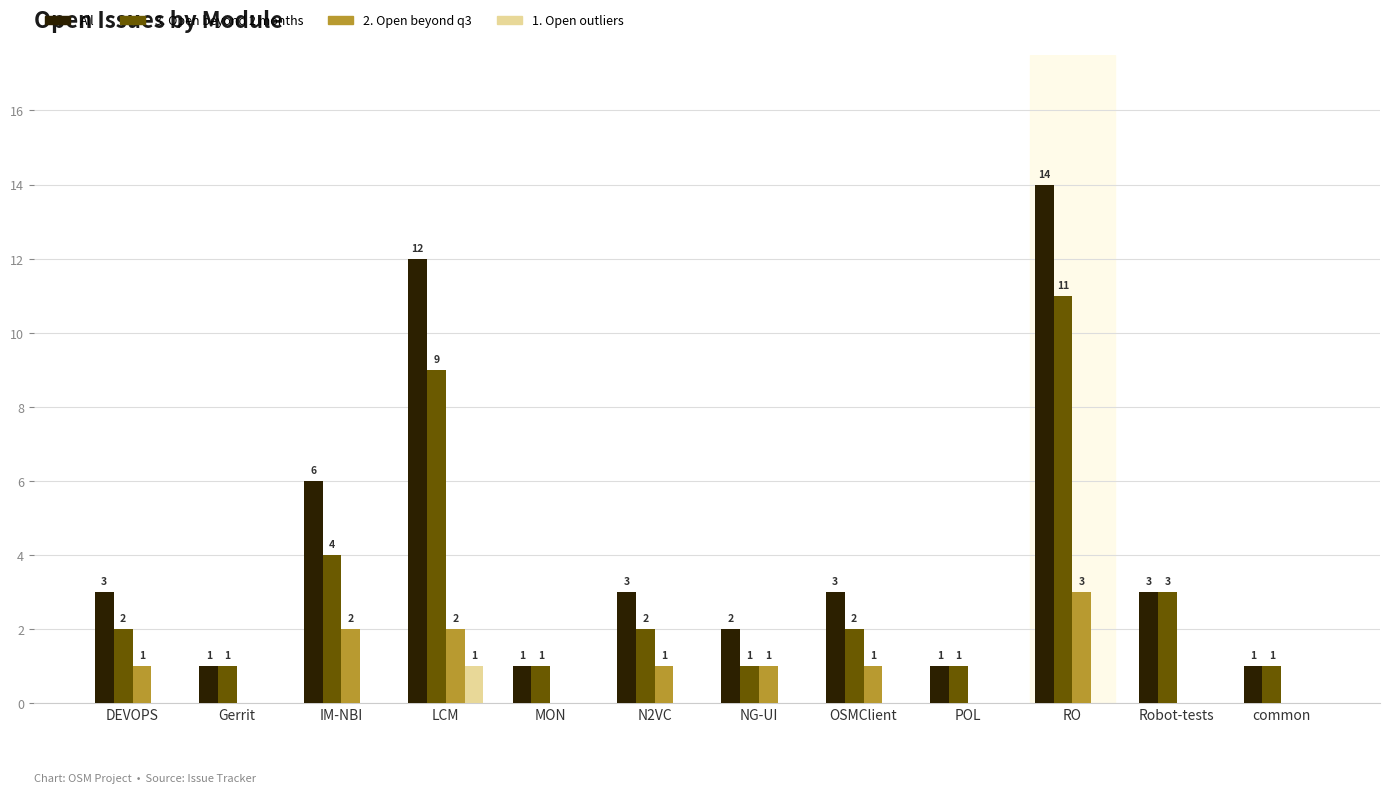

How many groups of bars are there?

12